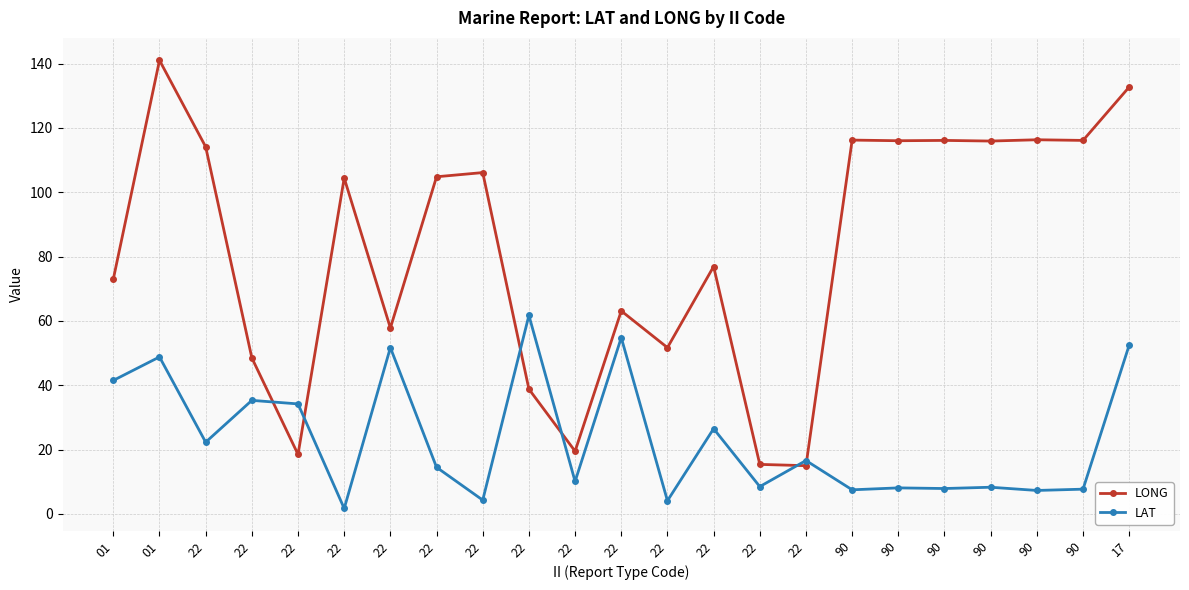

How many data points in LONG are less than 104?

11